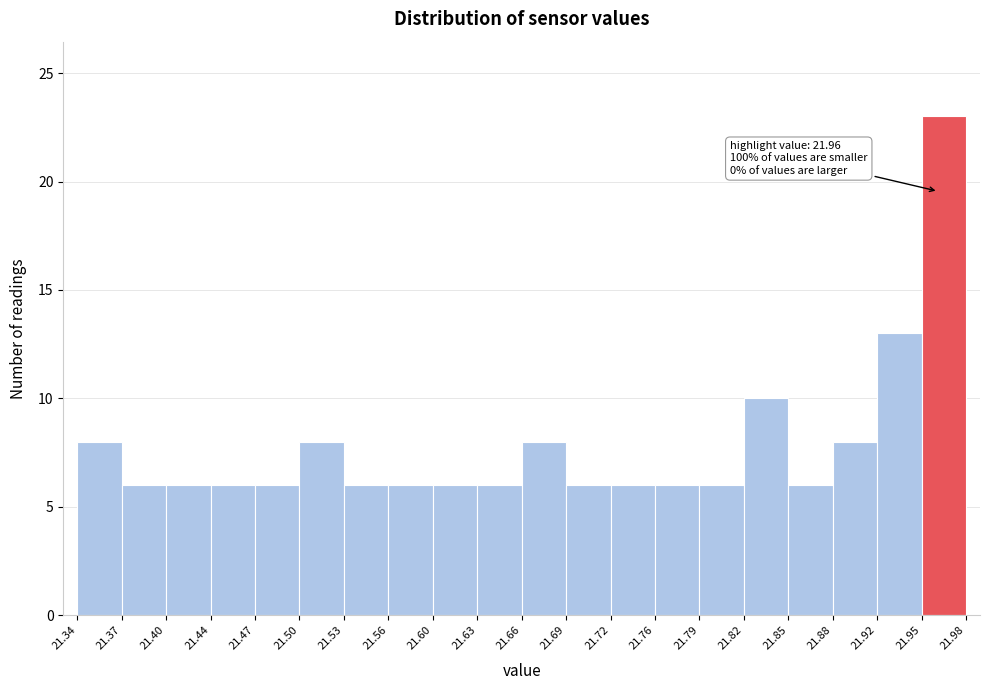

Which range on the x-axis has the tallest bar?

21.95 to 21.98